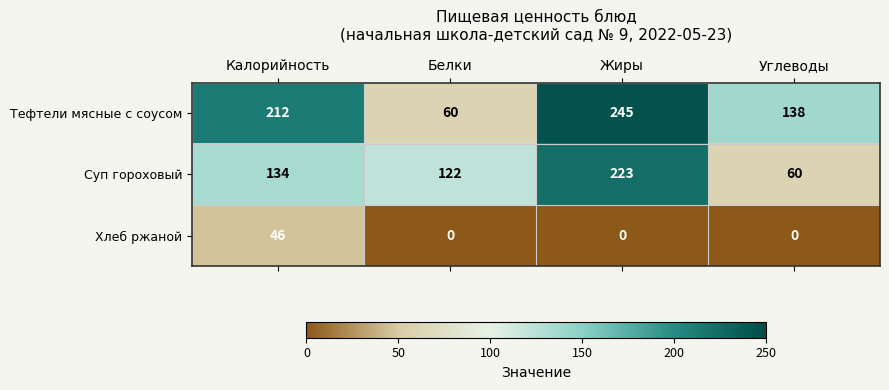

What is the difference between the Тефтели мясные с соусом values at Жиры and Белки?

185